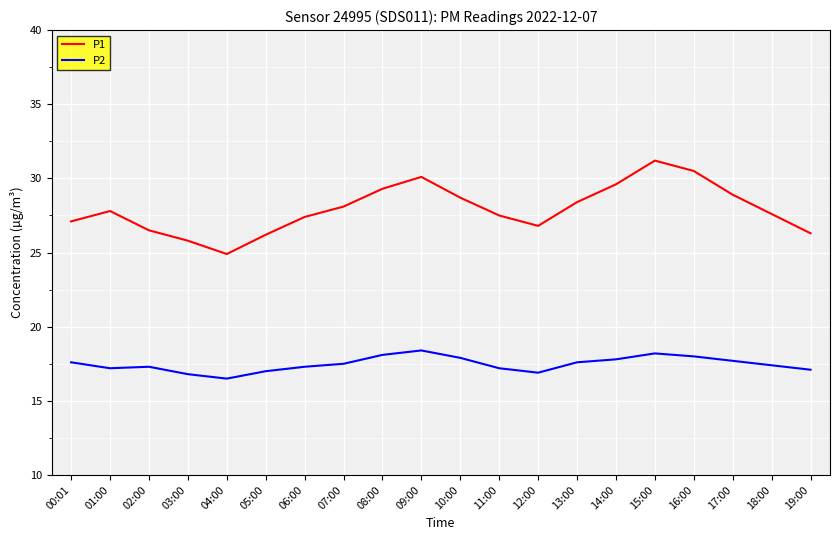

What position from the left is 14:00?

15